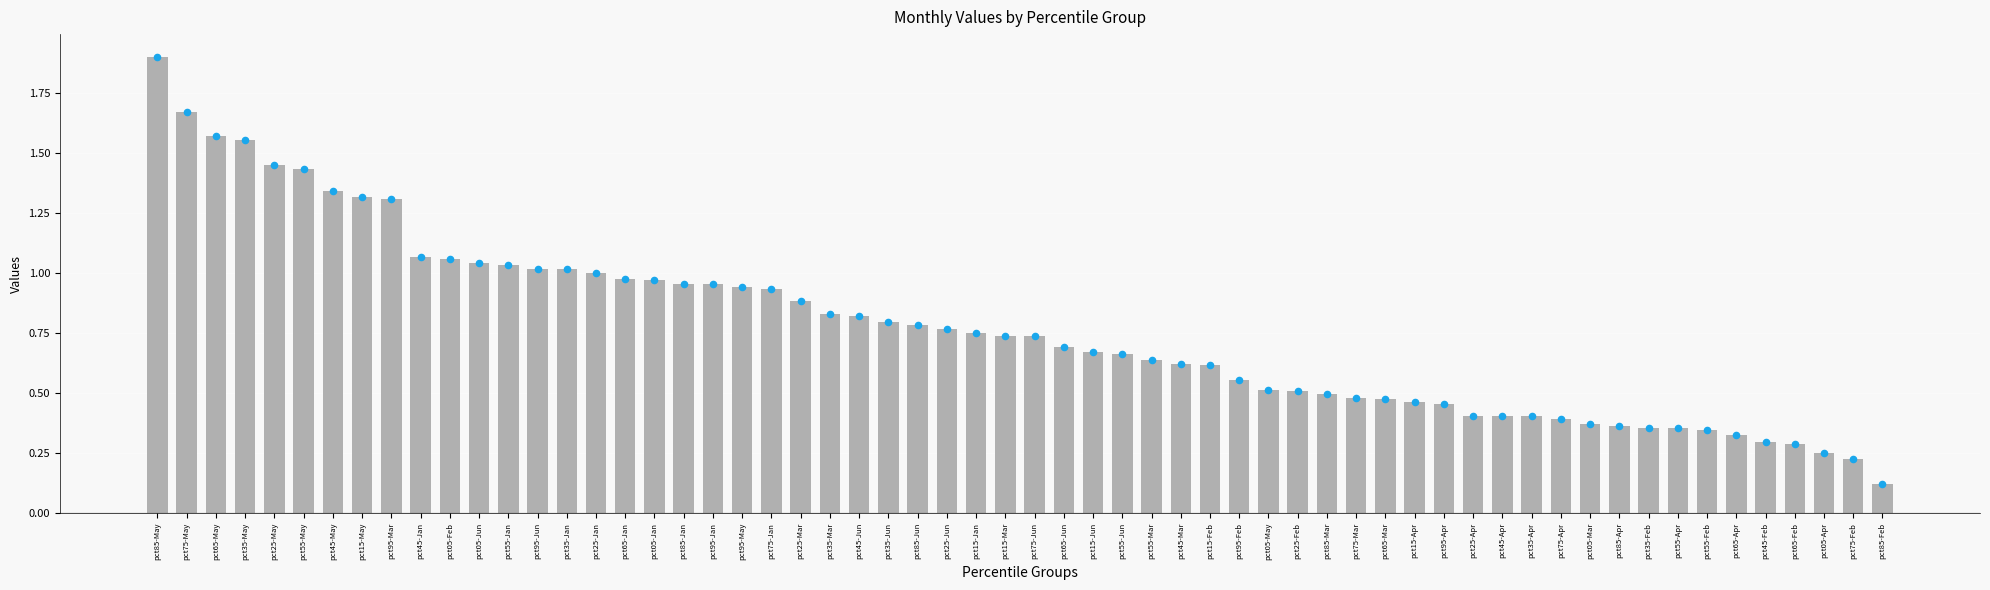

Which series has the largest total across all categories?

May